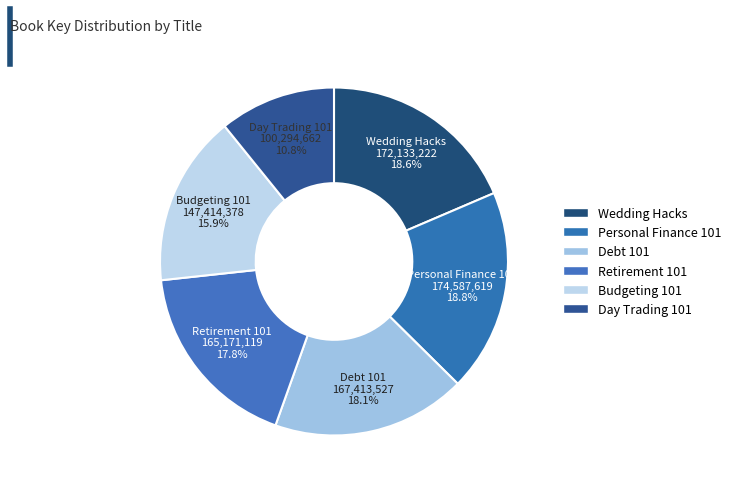

Count the number of slices in the pie.

6